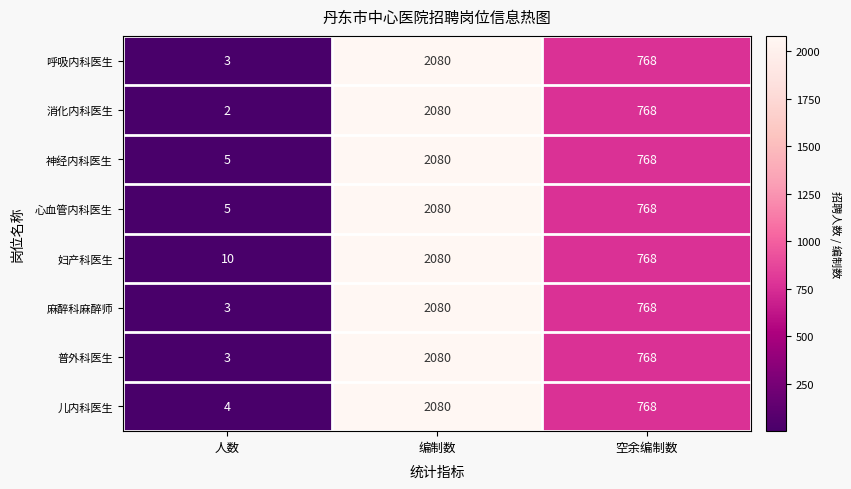

Reading left to right, what are all the values shown in this chart?

呼吸内科医生: 人数=3	编制数=2080	空余编制数=768
消化内科医生: 人数=2	编制数=2080	空余编制数=768
神经内科医生: 人数=5	编制数=2080	空余编制数=768
心血管内科医生: 人数=5	编制数=2080	空余编制数=768
妇产科医生: 人数=10	编制数=2080	空余编制数=768
麻醉科麻醉师: 人数=3	编制数=2080	空余编制数=768
普外科医生: 人数=3	编制数=2080	空余编制数=768
儿内科医生: 人数=4	编制数=2080	空余编制数=768